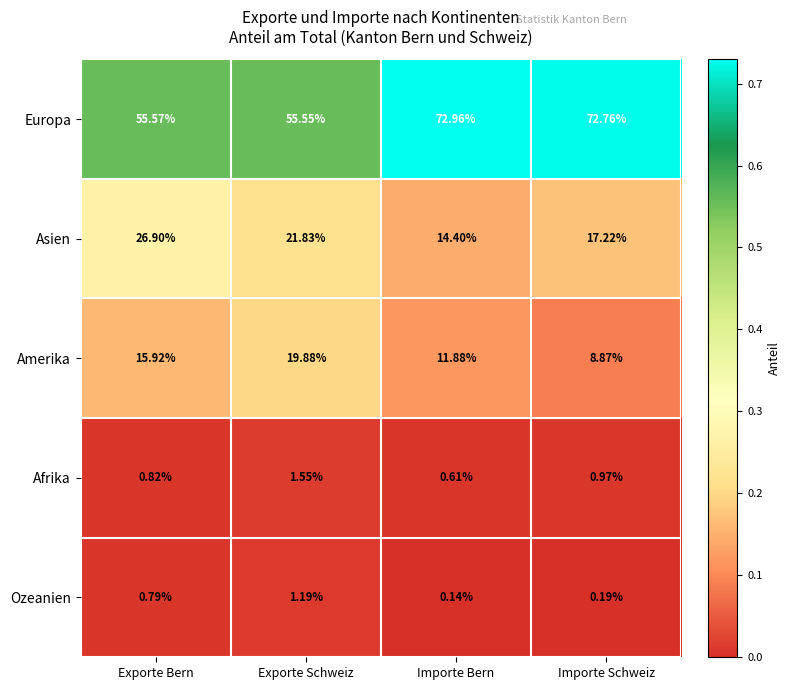

Which category has the highest value across all series?

Importe Bern